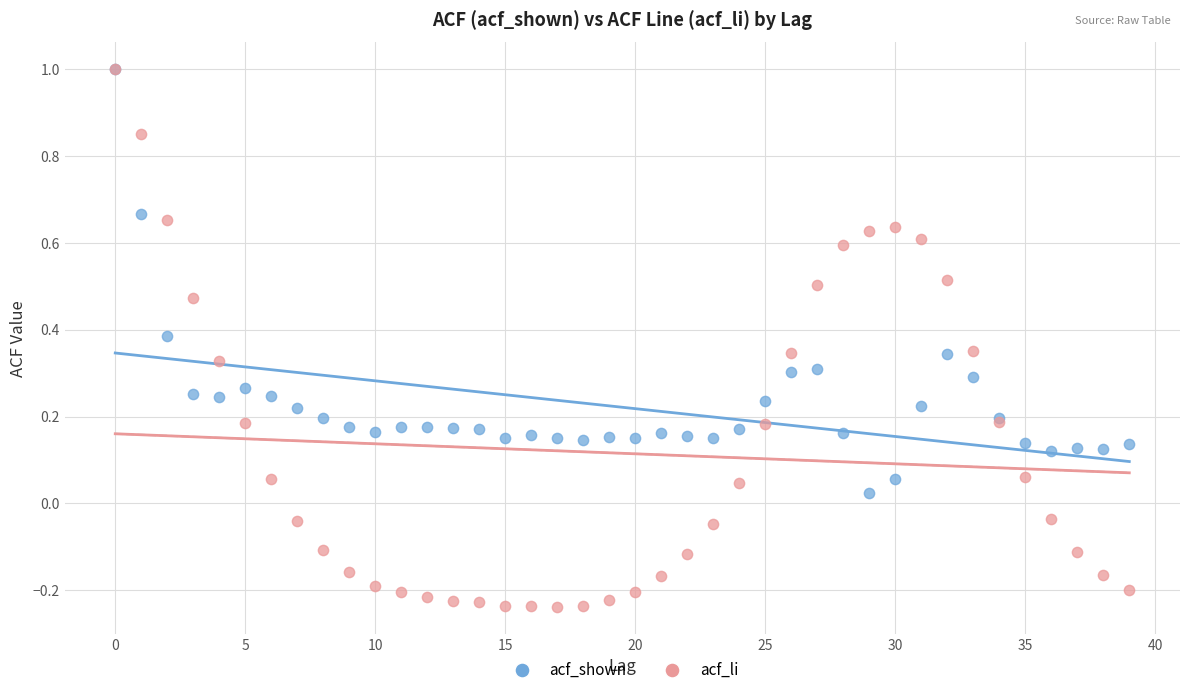

What are all the series names shown in the legend?

acf_shown, acf_li